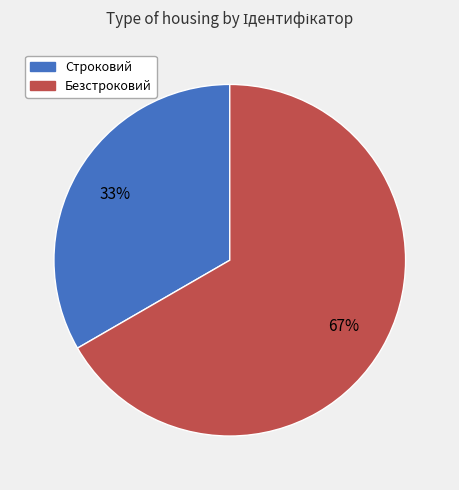

To the nearest percent, what is the combined percentage of Строковий and Безстроковий?

100%